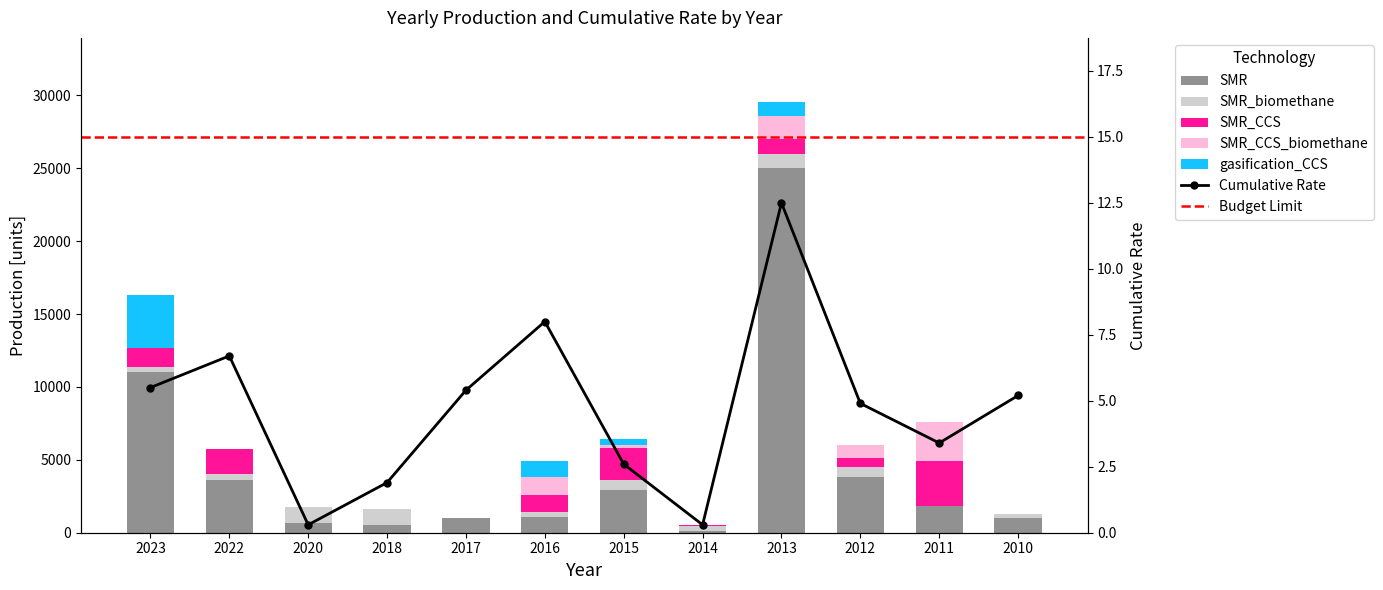

At which label is SMR_biomethane closest to 550?

2022